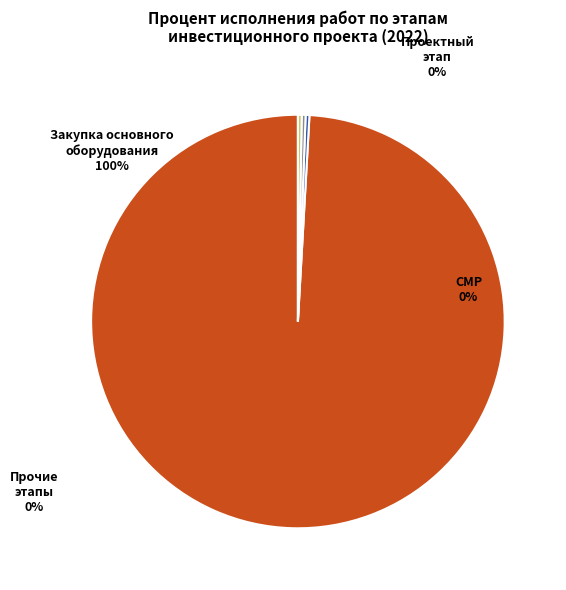

To the nearest percent, what is the combined percentage of Закупка основного оборудования and Предпроектный и проектный этап?

100%